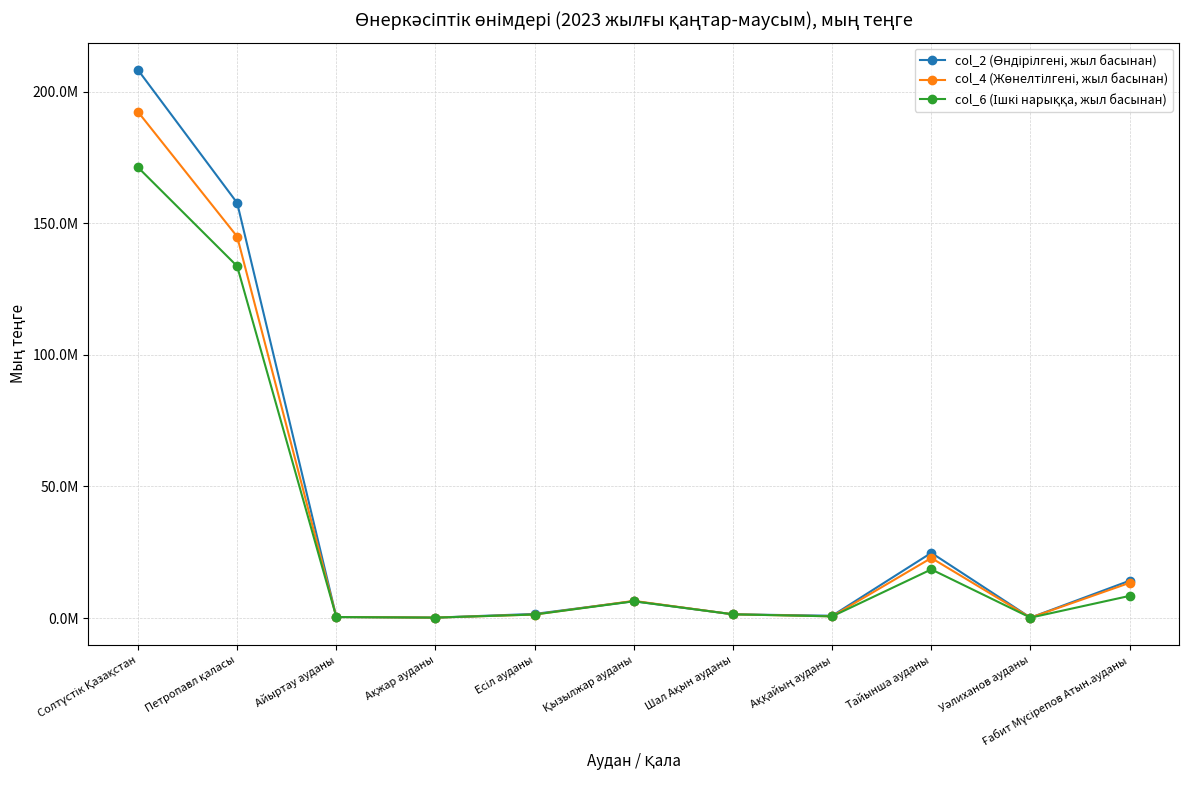

How many interior local valleys does the col_6 (Ішкі нарыққа, жыл басынан) series have?

3